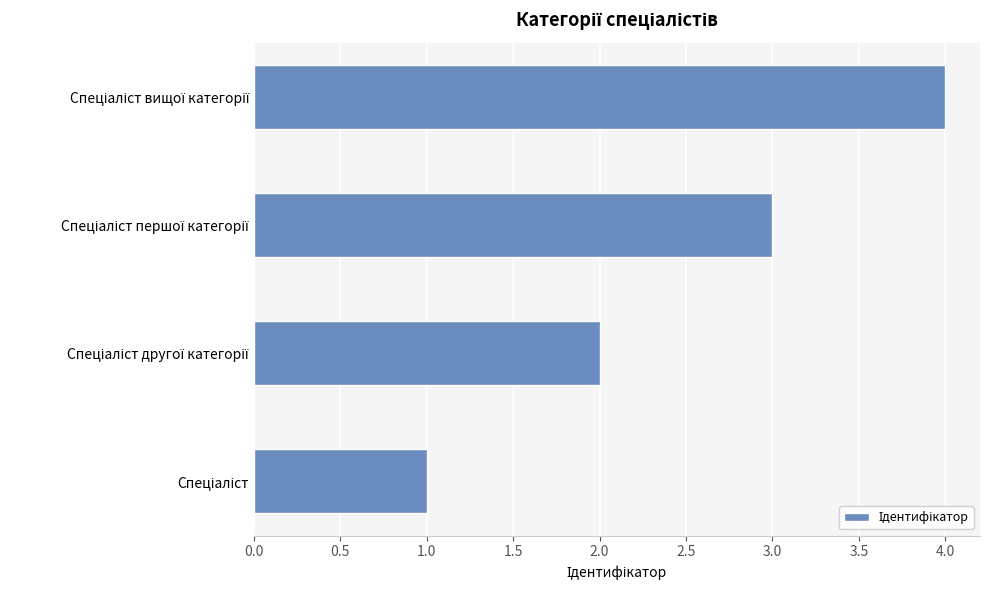

What is the sum of all values?

10